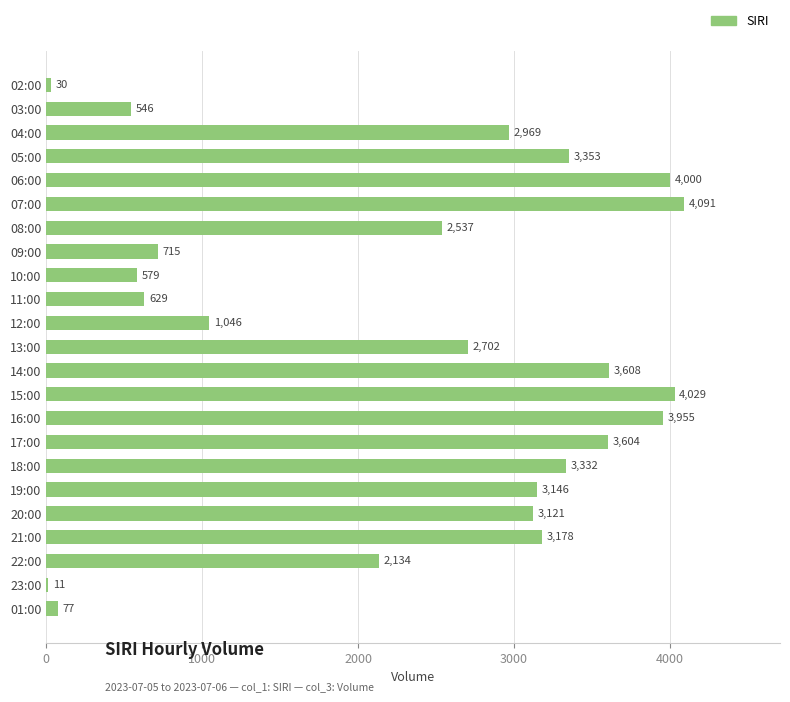

What is the ratio of the value at 20:00 to the value at 22:00?

1.5